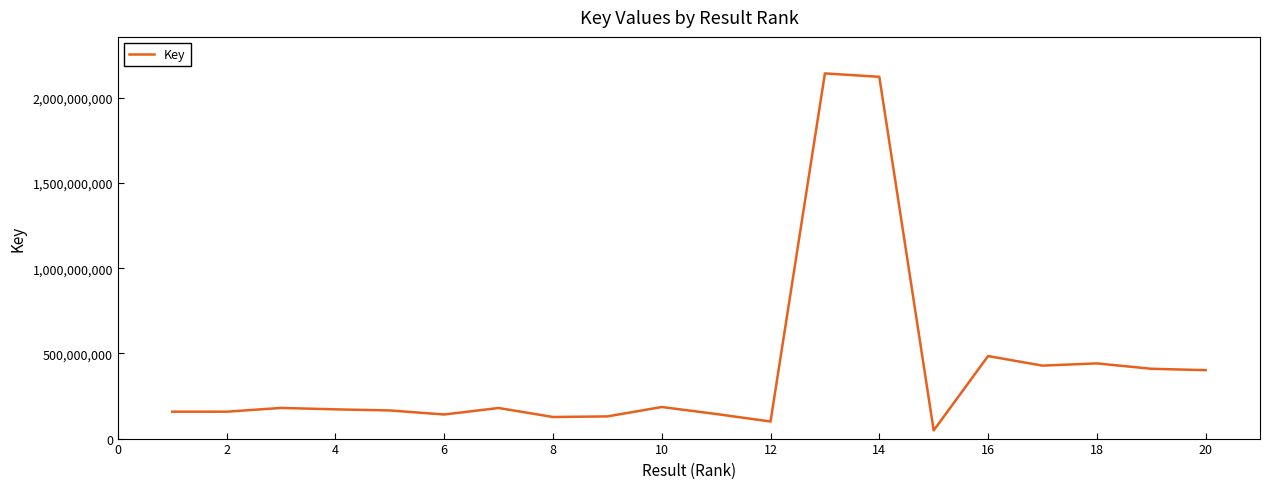

What is the difference between the maximum and minimum values?

2094688338